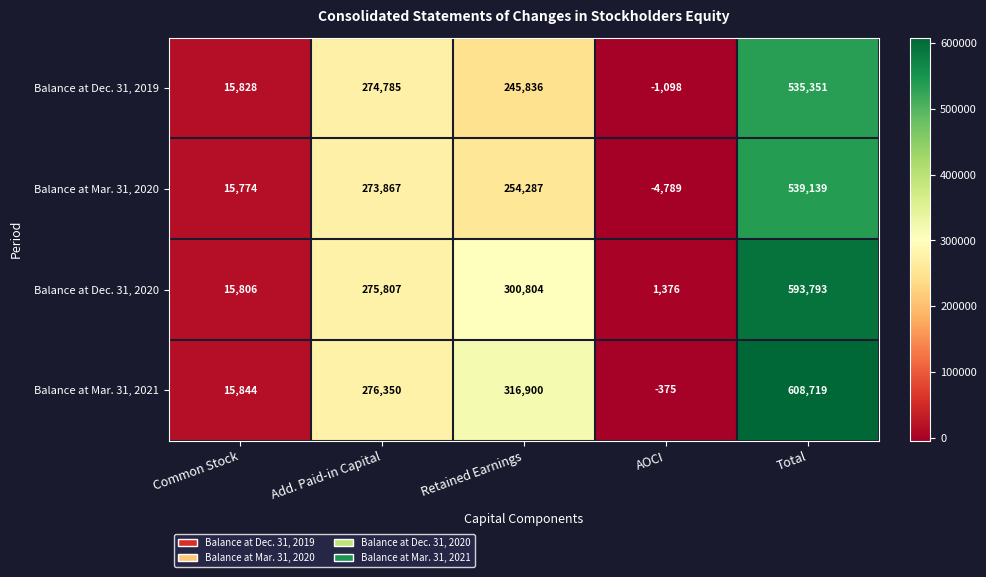

What is the total value across all series at Total?

2277002